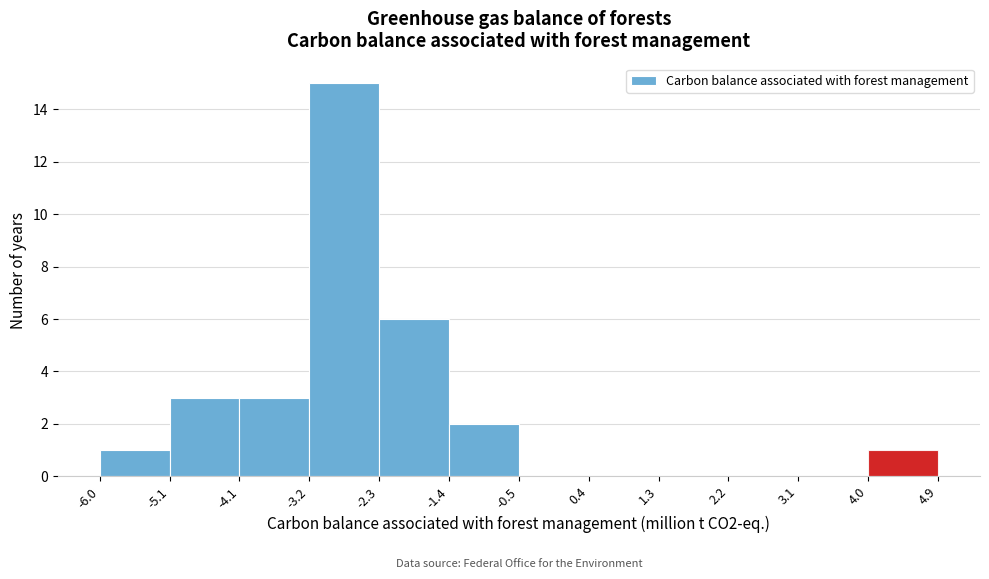

Reading left to right, transcribe this chart: for each bar, give the range it covers on the x-axis and its height. The values are not printed on the chart, so give them approximately, as read against the axis.

-6.0 to -5.1: 1
-5.1 to -4.1: 3
-4.1 to -3.2: 3
-3.2 to -2.3: 15
-2.3 to -1.4: 6
-1.4 to -0.5: 2
-0.5 to 0.4: 0
0.4 to 1.3: 0
1.3 to 2.2: 0
2.2 to 3.1: 0
3.1 to 4.0: 0
4.0 to 4.9: 1